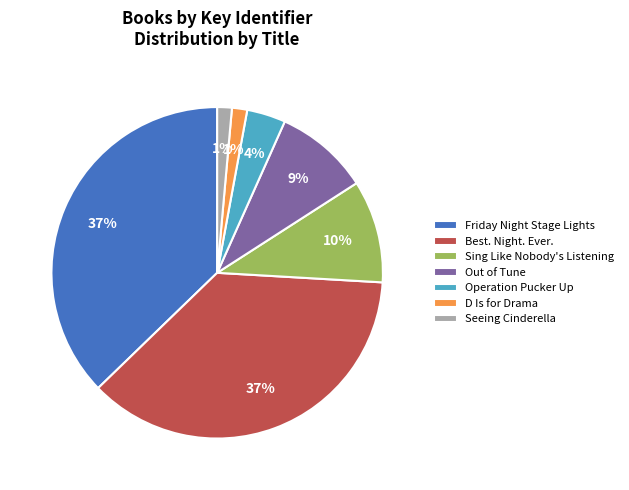

Is there a majority slice in this chart?

No